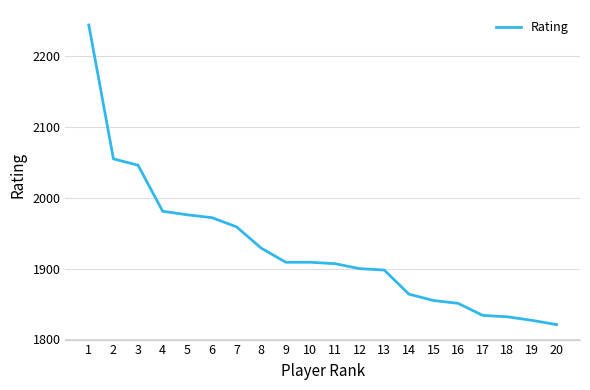

Where does the data first go above 1909?

1